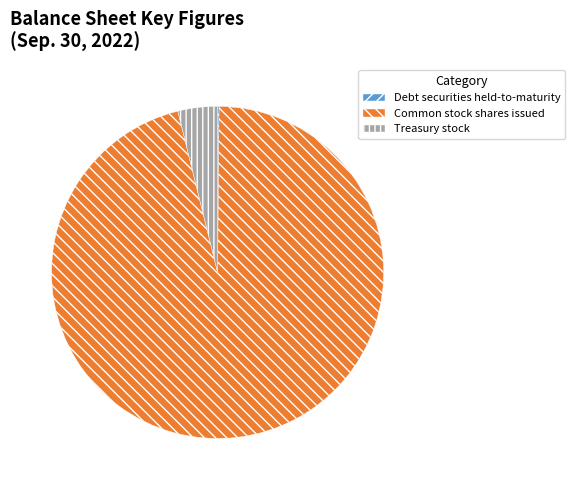

Combined, do Treasury stock and Common stock shares issued account for over 50%?

Yes